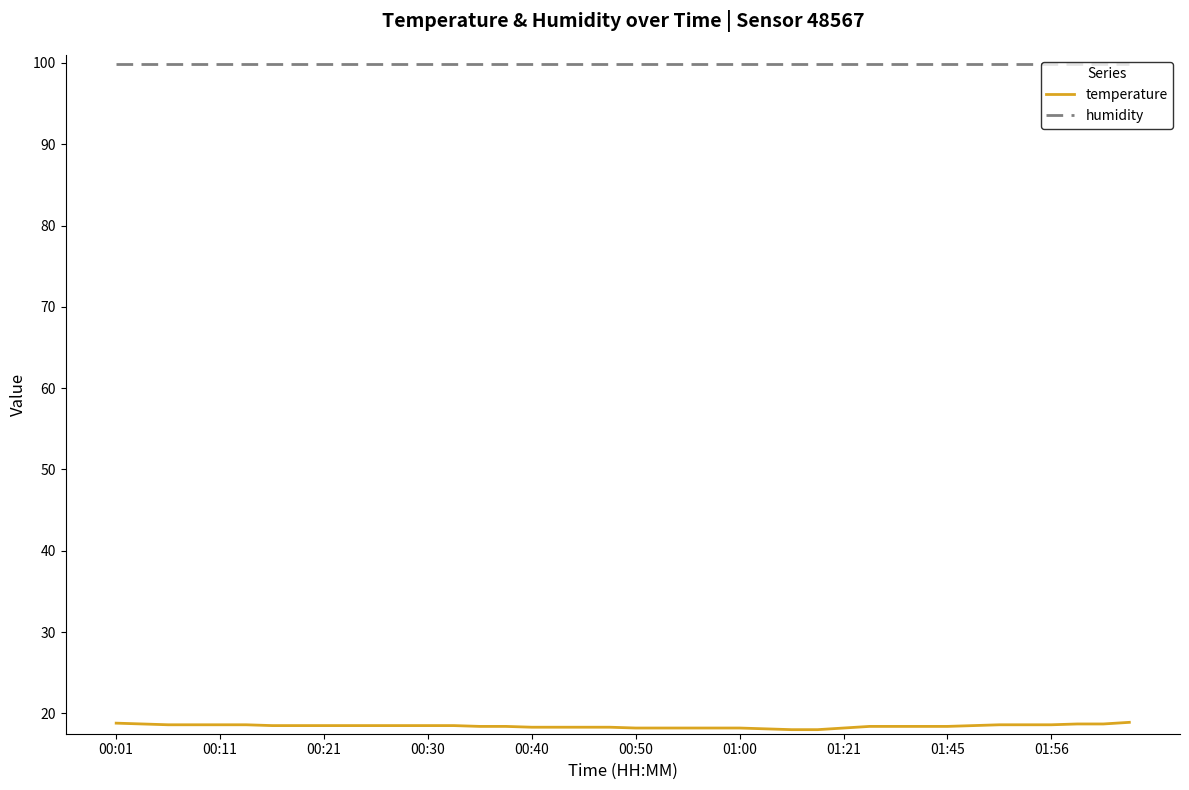

True or false: temperature and humidity intersect in this chart.

False